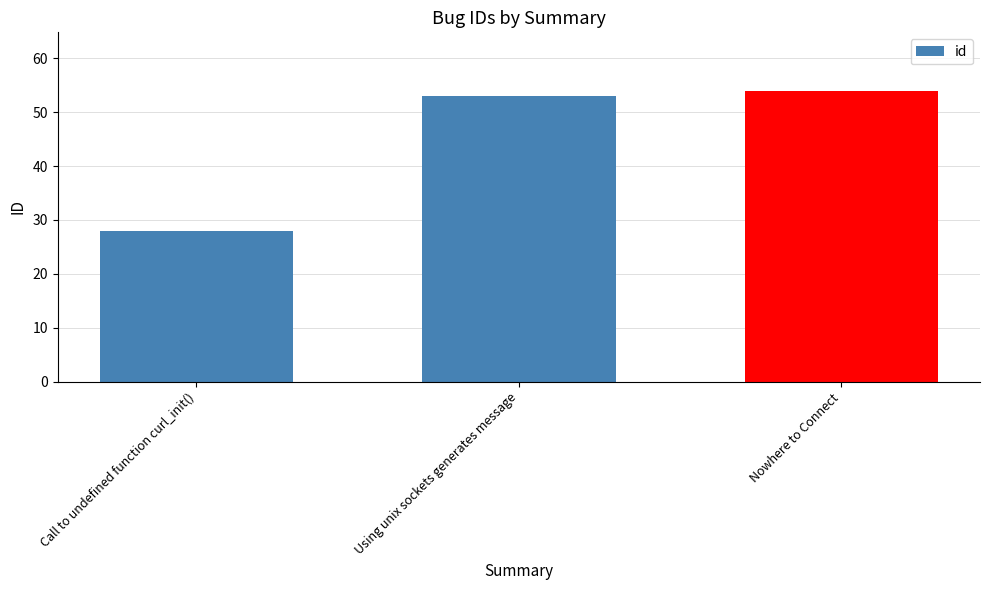

At which category does the chart reach its peak across all series?

Nowhere to Connect